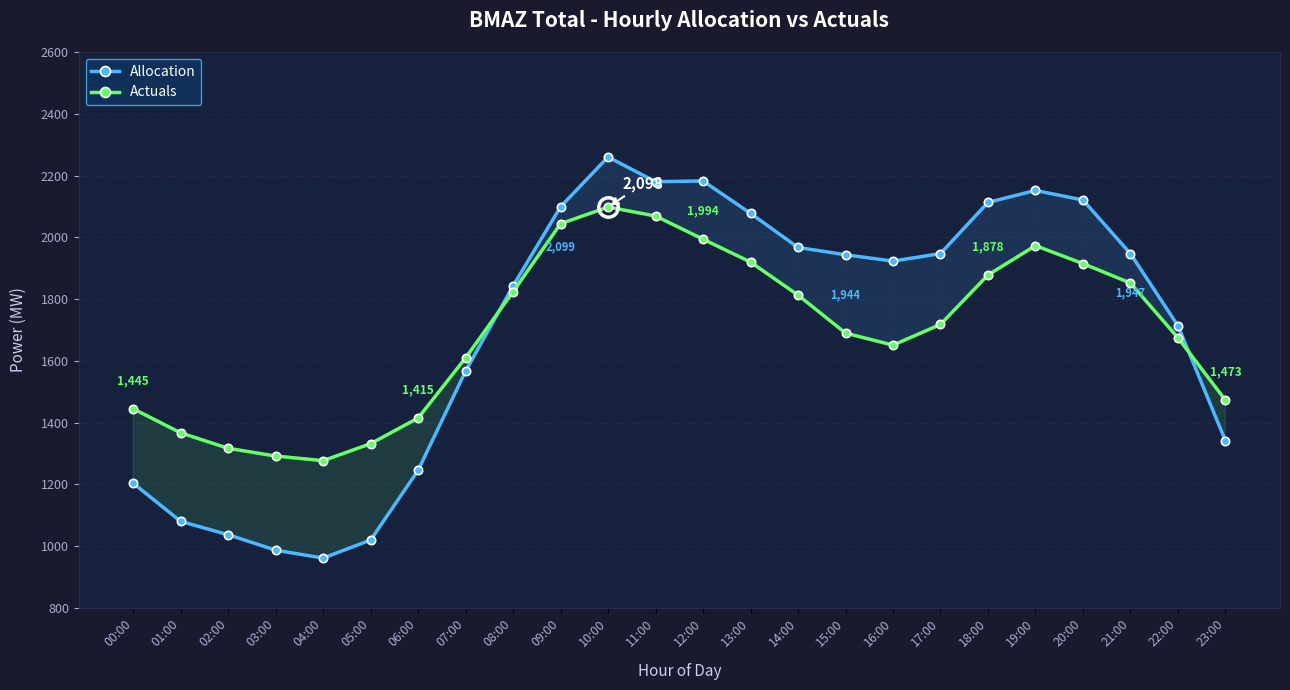

At which label does Allocation first exceed 1943?

09:00